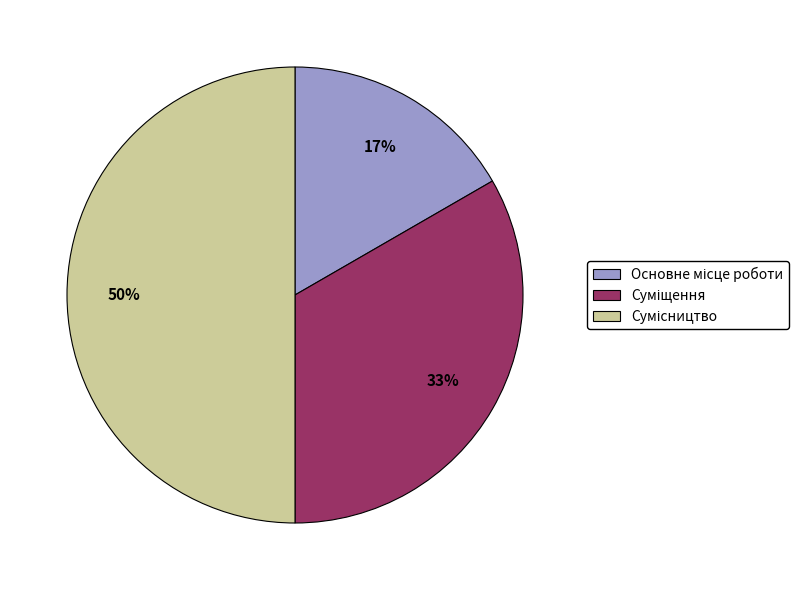

To the nearest percent, what is the difference between the largest and smallest slice percentages?

33%